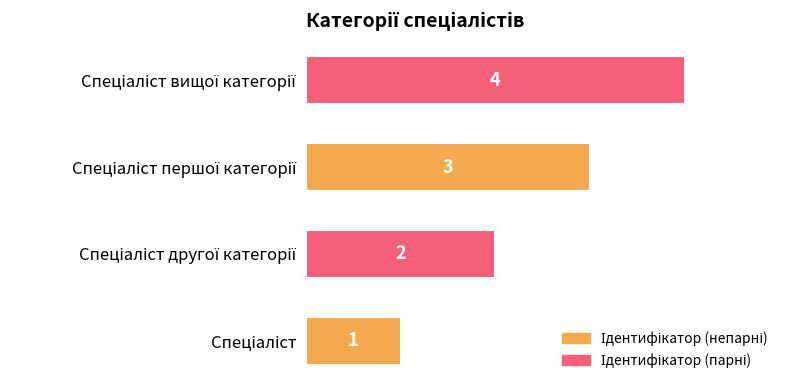

What is the smallest value displayed?

1